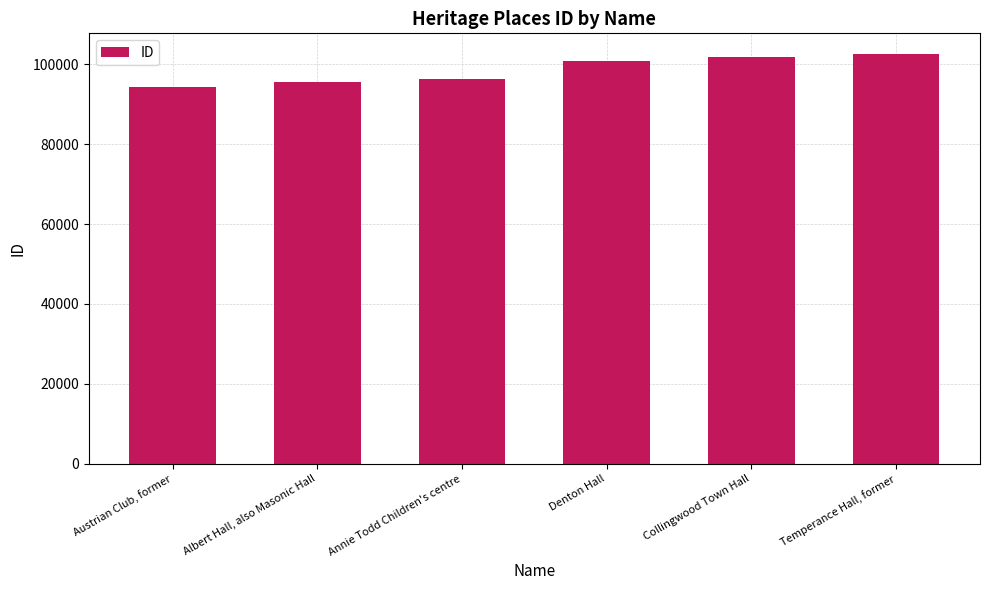

List the labels in order of value, smallest first.

Austrian Club, former, Albert Hall, also Masonic Hall, Annie Todd Children's centre, Denton Hall, Collingwood Town Hall, Temperance Hall, former